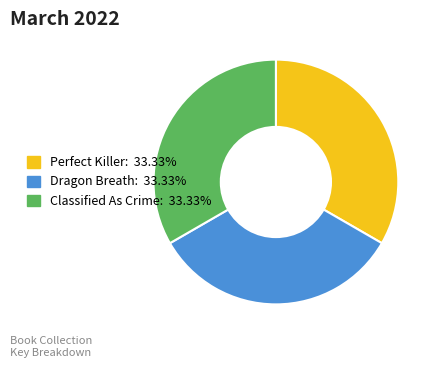

Count the number of slices in the pie.

3